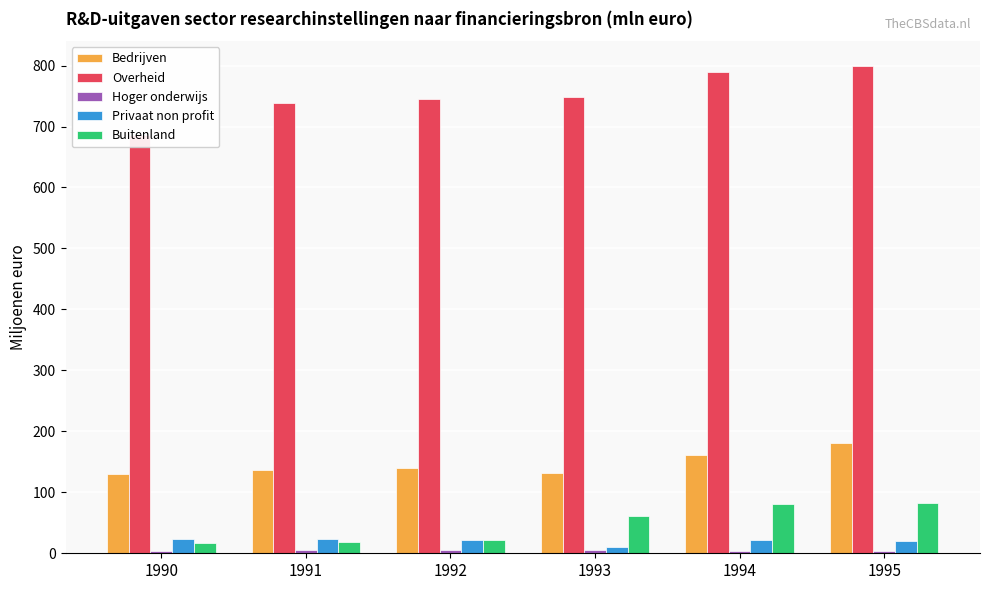

The value of Hoger onderwijs at 1990 is 8.1. True or false?

False